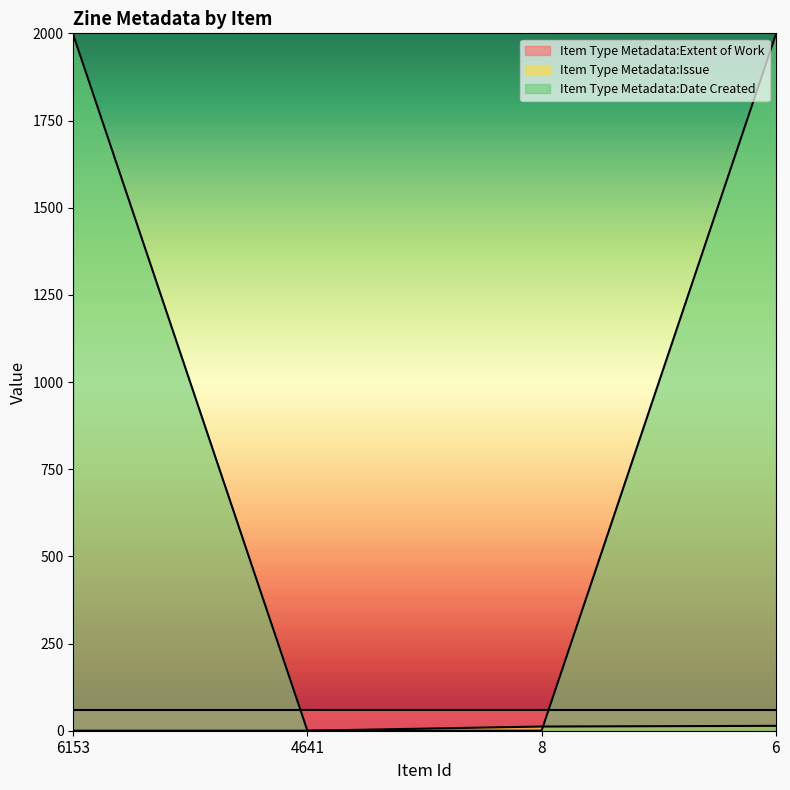

At which category is the sum across all series the highest?

6